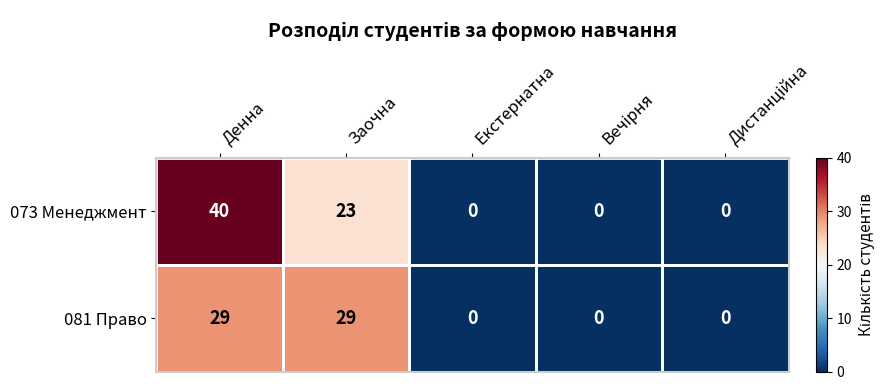

How many data points in 081 Право are above 0?

2